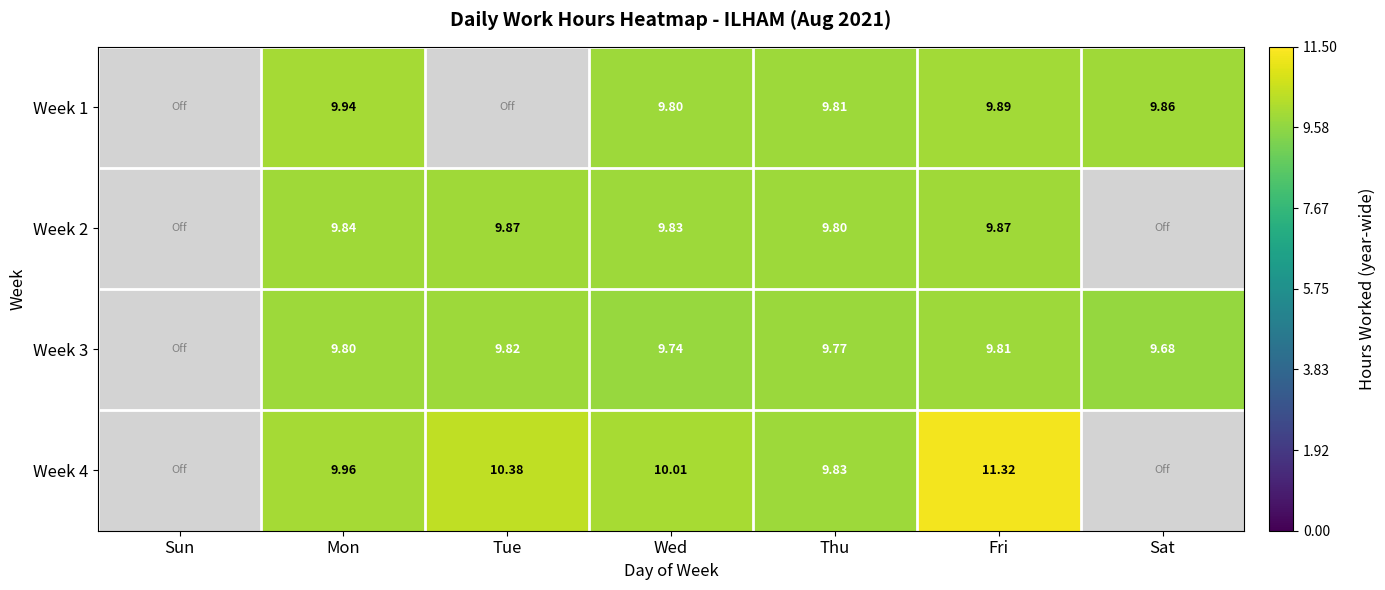

Is the value of Week 4 at Wed greater than the value of Week 3 at Sat?

Yes